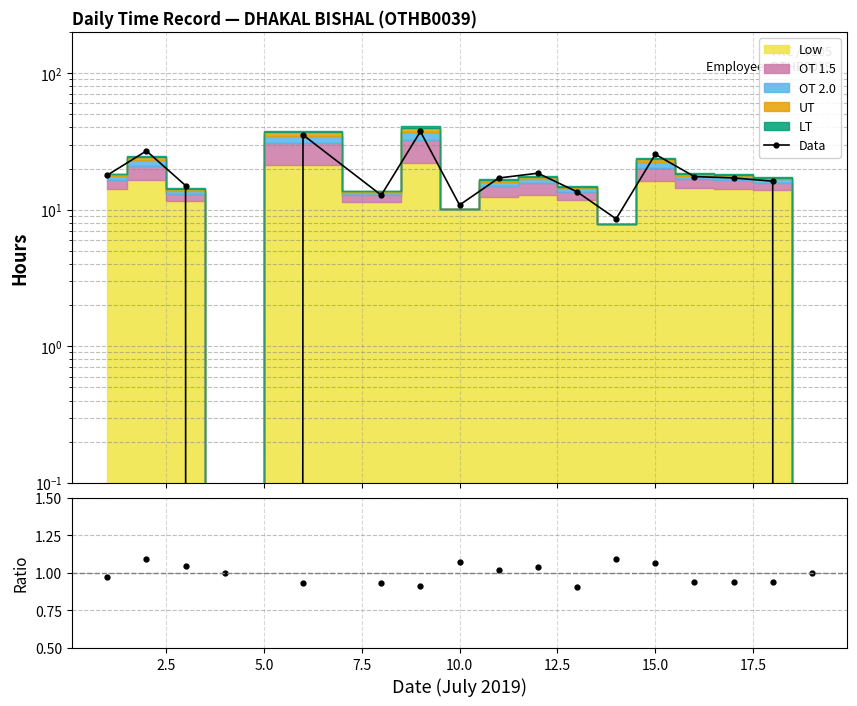

What is the difference between the maximum and minimum values in the Data series?

37.4